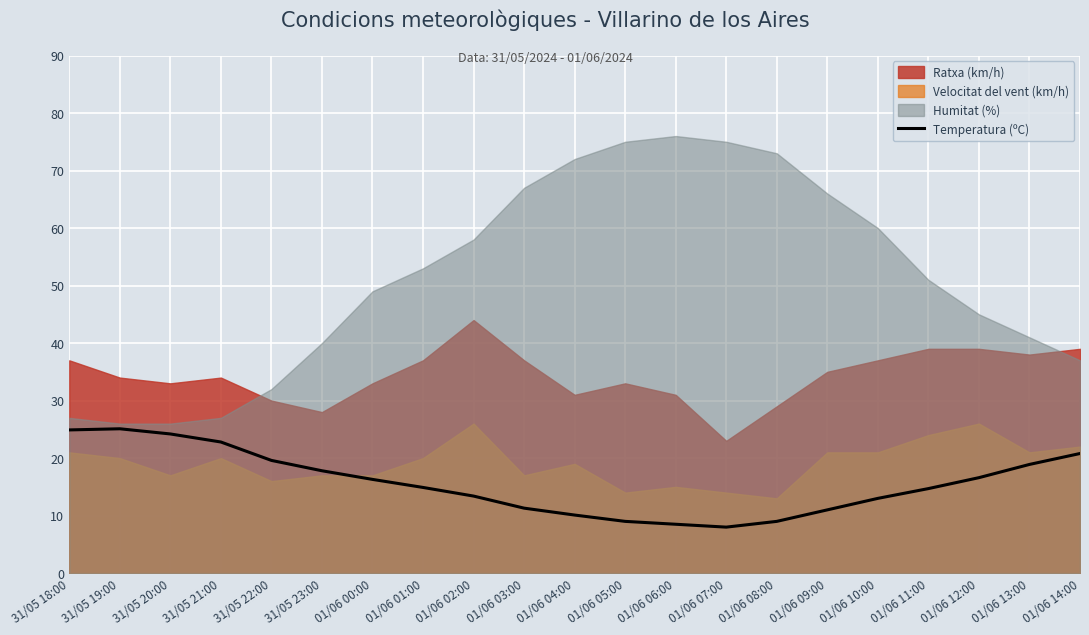

Which has a higher value, 01/06 09:00 or 01/06 03:00?

01/06 03:00